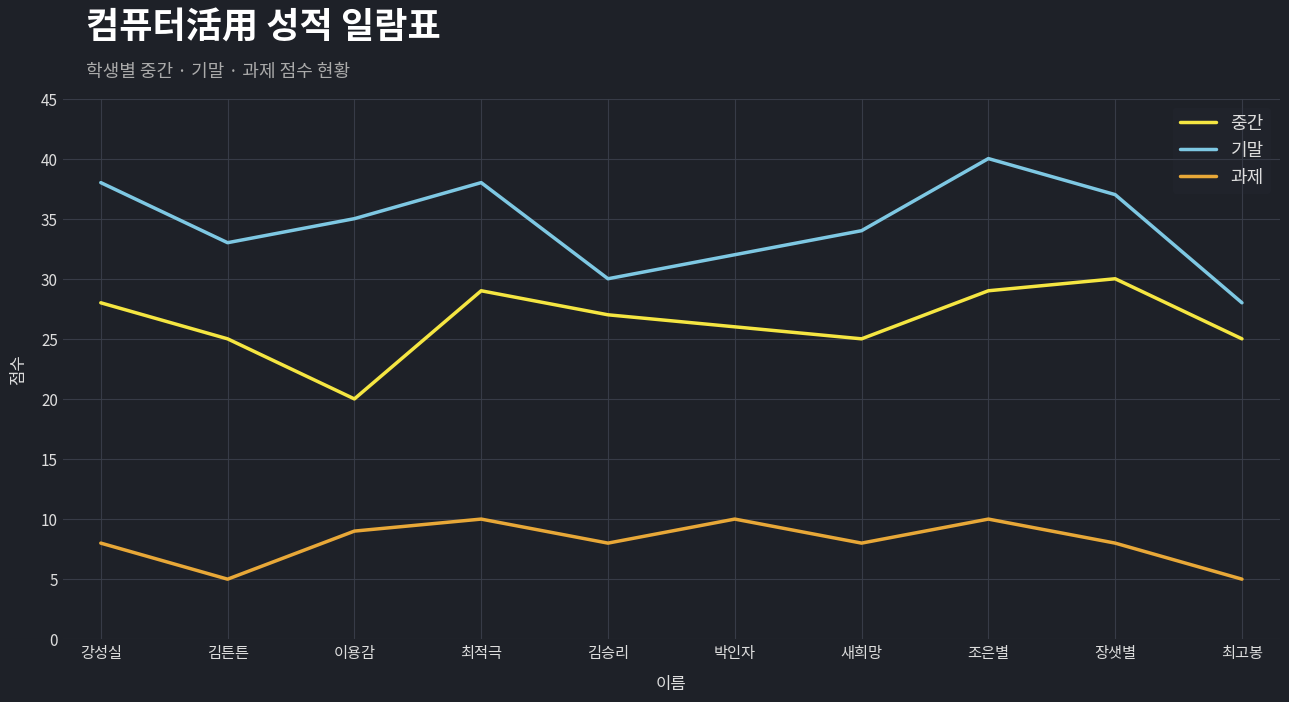

At 이용감, list the series in order from largest to smallest.

기말, 중간, 과제